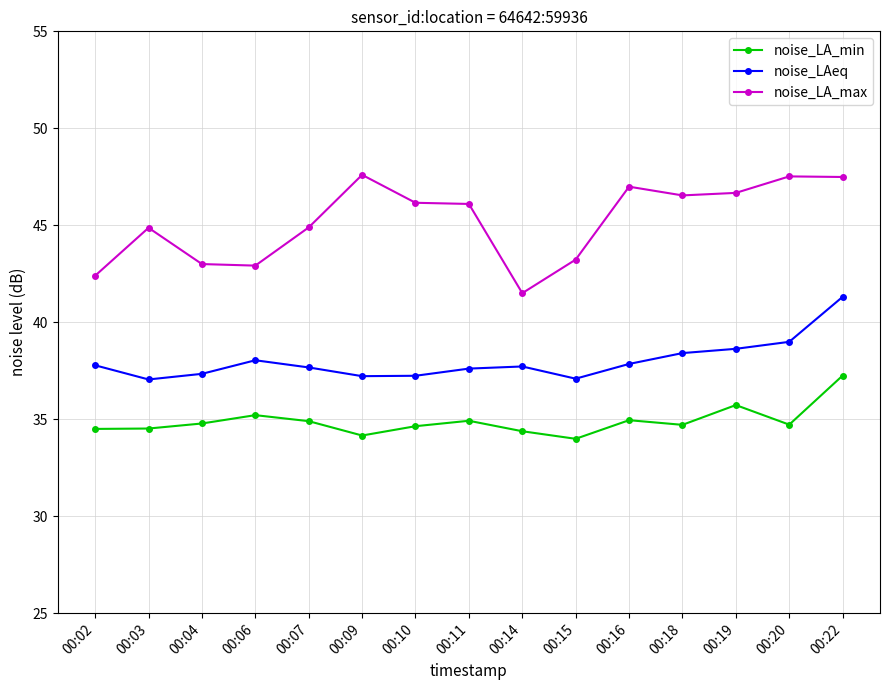

At which category is the sum across all series the highest?

00:22